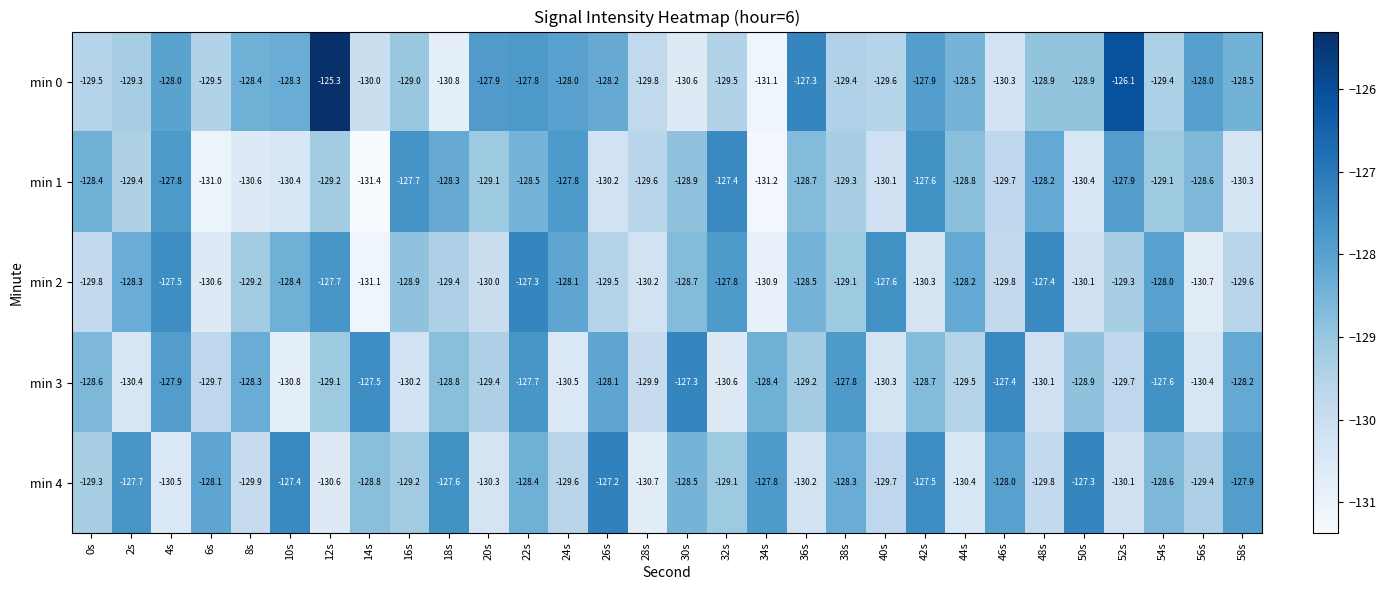

Which series has the largest total across all categories?

min 0